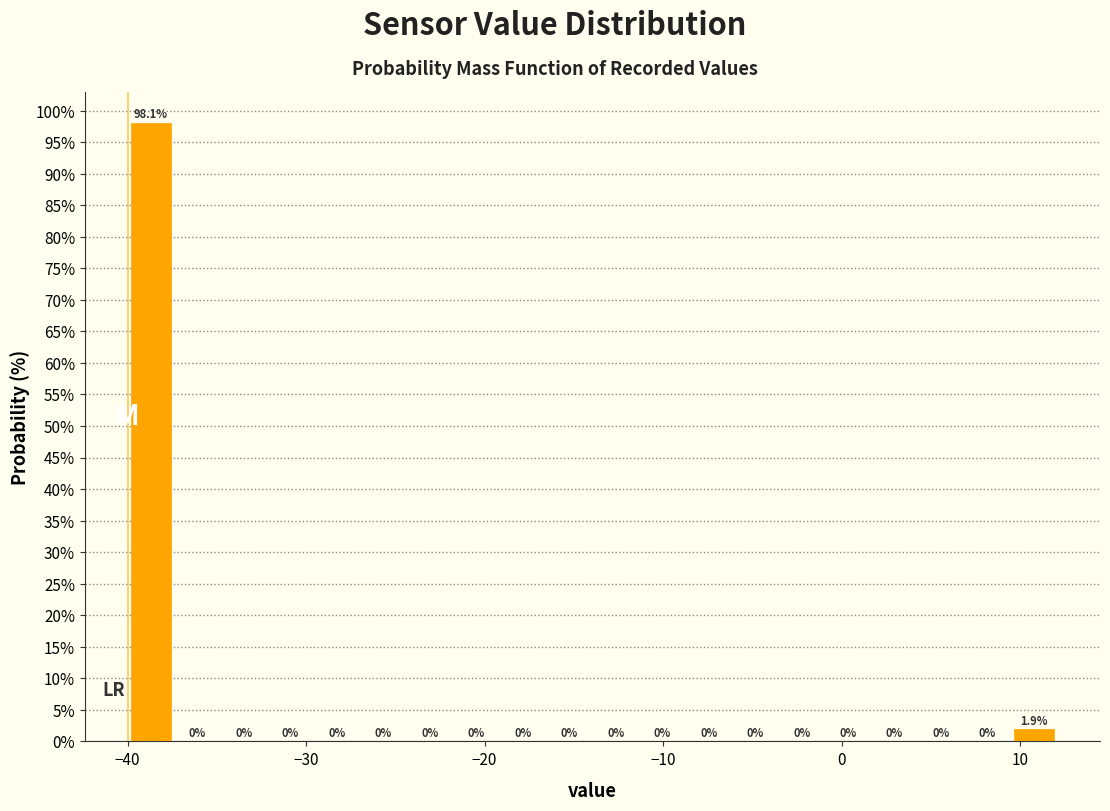

Read against the x-axis, roughly where is the centre of the tallest bar?

-39